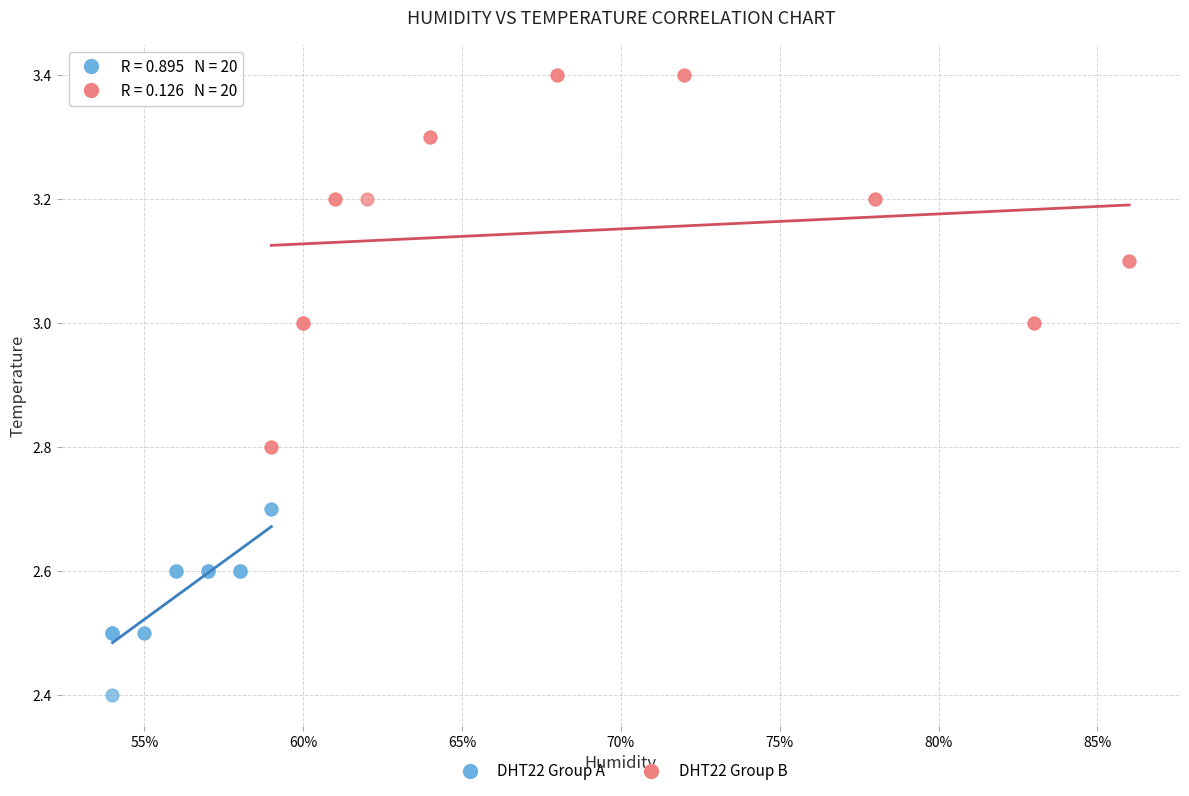

What are all the series names shown in the legend?

DHT22 Group A, DHT22 Group B